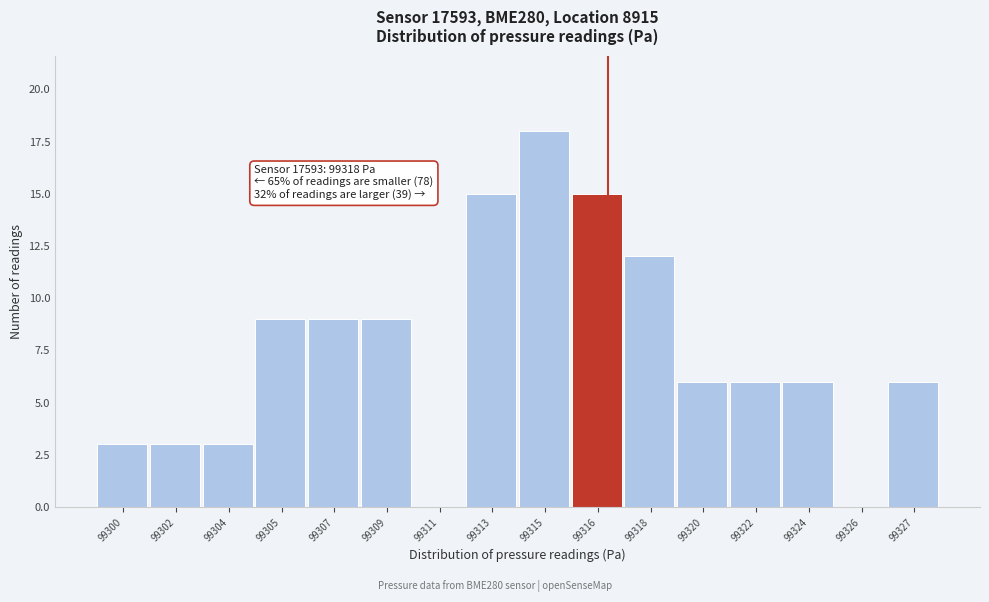

The chart shows a value of 3 at 99327. True or false?

False